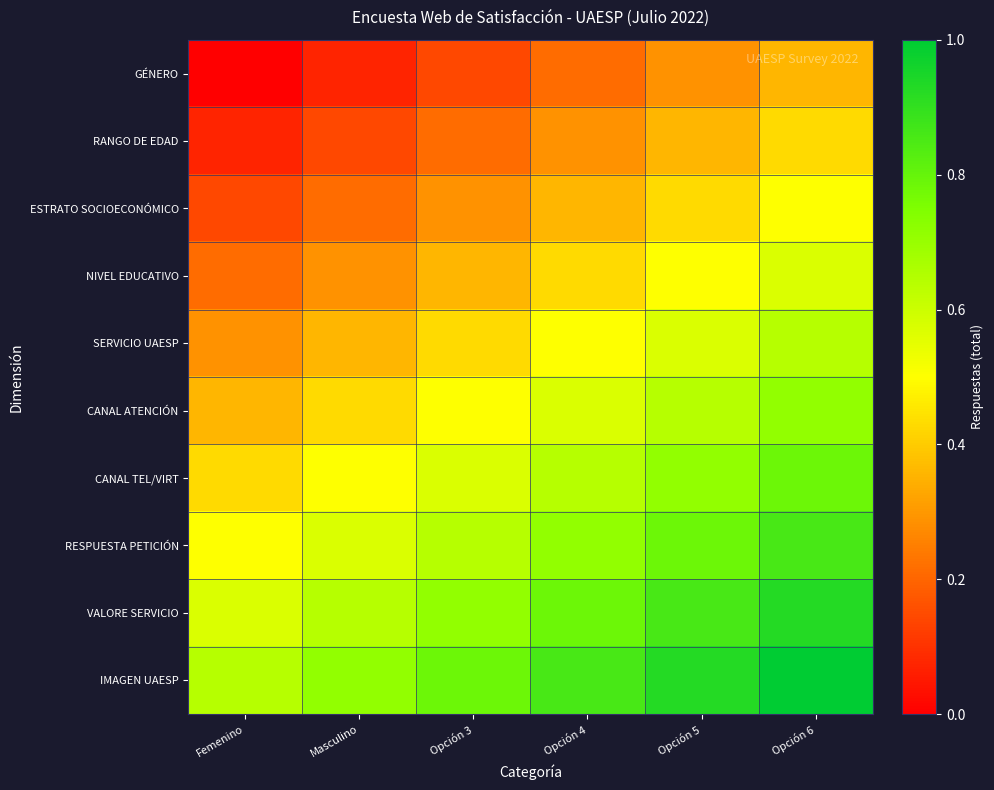

Reading right to left, what are all the values shown in this chart?

GÉNERO: Opción 6=0.4	Opción 5=0.3	Opción 4=0.2	Opción 3=0.1	Masculino=0.1	Femenino=0.0
RANGO DE EDAD: Opción 6=0.4	Opción 5=0.4	Opción 4=0.3	Opción 3=0.2	Masculino=0.1	Femenino=0.1
ESTRATO SOCIOECONÓMICO: Opción 6=0.5	Opción 5=0.4	Opción 4=0.4	Opción 3=0.3	Masculino=0.2	Femenino=0.1
NIVEL EDUCATIVO: Opción 6=0.6	Opción 5=0.5	Opción 4=0.4	Opción 3=0.4	Masculino=0.3	Femenino=0.2
SERVICIO UAESP: Opción 6=0.6	Opción 5=0.6	Opción 4=0.5	Opción 3=0.4	Masculino=0.4	Femenino=0.3
CANAL ATENCIÓN: Opción 6=0.7	Opción 5=0.6	Opción 4=0.6	Opción 3=0.5	Masculino=0.4	Femenino=0.4
CANAL TEL/VIRT: Opción 6=0.8	Opción 5=0.7	Opción 4=0.6	Opción 3=0.6	Masculino=0.5	Femenino=0.4
RESPUESTA PETICIÓN: Opción 6=0.9	Opción 5=0.8	Opción 4=0.7	Opción 3=0.6	Masculino=0.6	Femenino=0.5
VALORE SERVICIO: Opción 6=0.9	Opción 5=0.9	Opción 4=0.8	Opción 3=0.7	Masculino=0.6	Femenino=0.6
IMAGEN UAESP: Opción 6=1.0	Opción 5=0.9	Opción 4=0.9	Opción 3=0.8	Masculino=0.7	Femenino=0.6